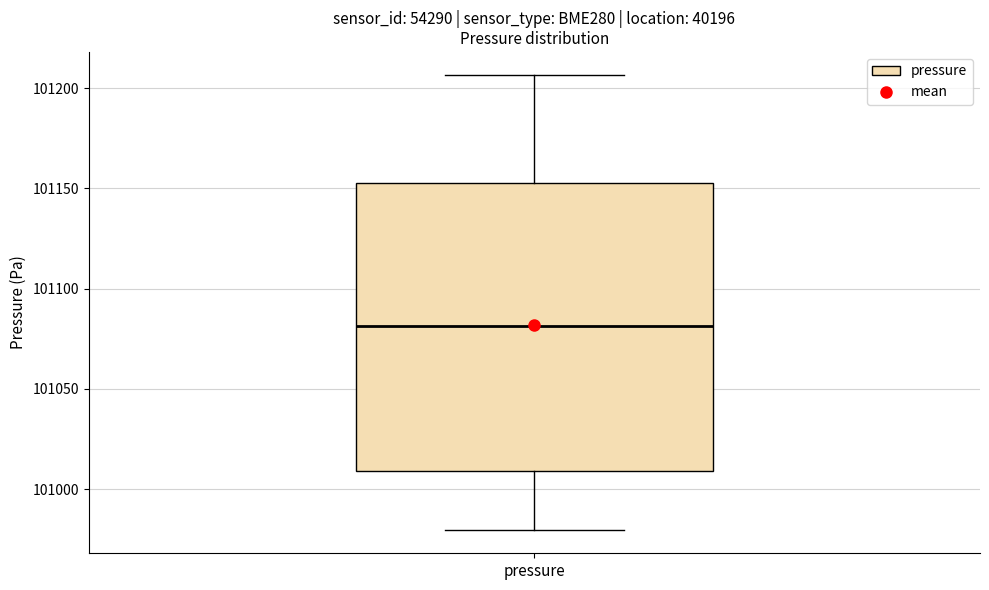

Read this box plot against the y-axis: the position of the median line, the range covered by the box, and the ends of both whiskers. The values are not printed on the chart, so give them approximately, as read against the axis.

median 101080, box 101010 to 101150, whiskers 100980 to 101205